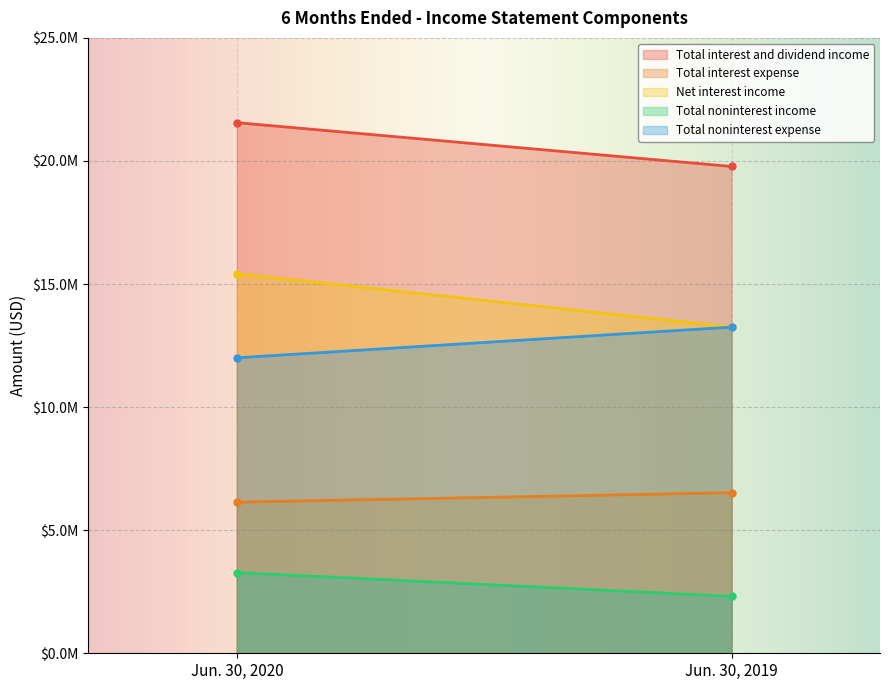

At which category is the sum across all series the highest?

Jun. 30, 2020